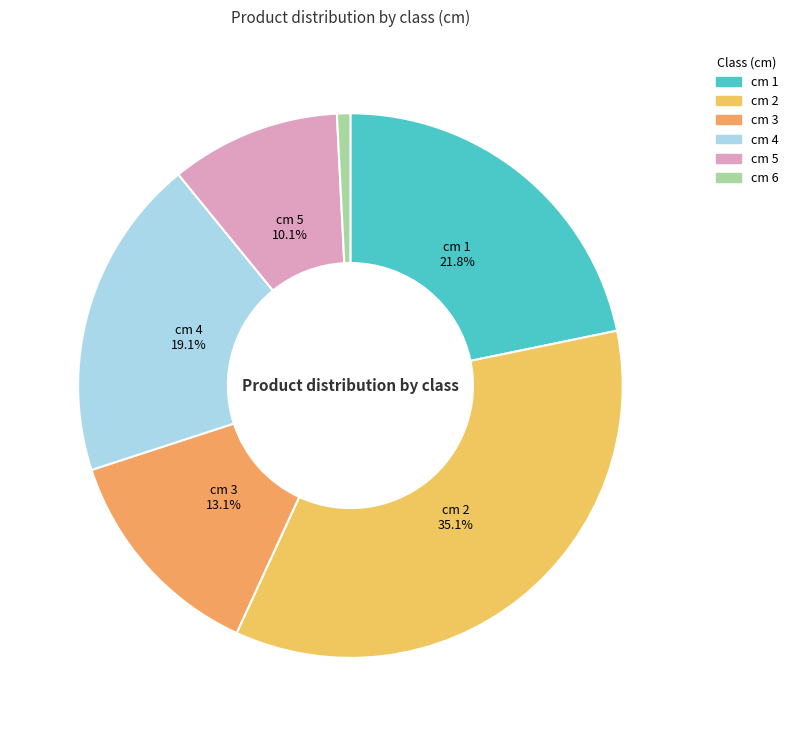

Does any single category account for the majority?

No